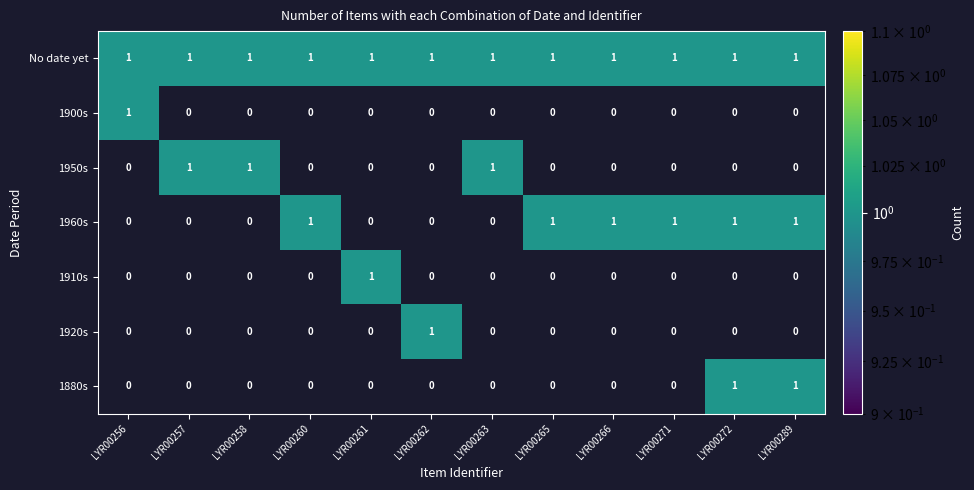

What is the sum of all 1950s values?

3